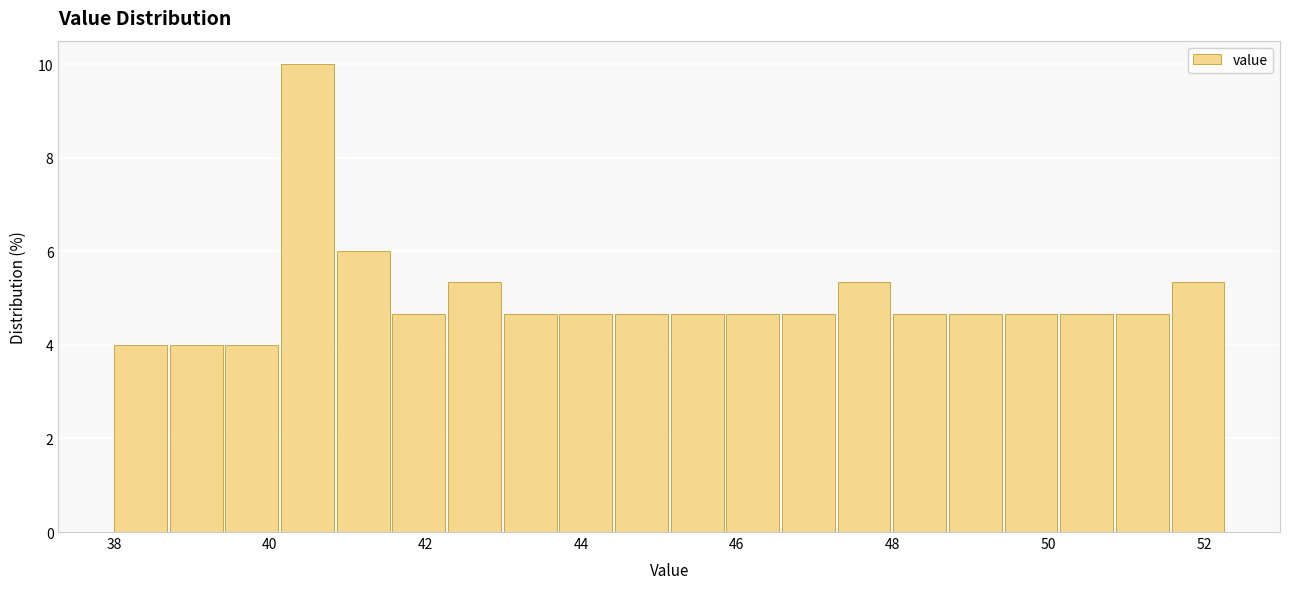

Around what value on the x-axis is the tallest bar? Give the approximate position of its centre, as read against the axis.

40.4